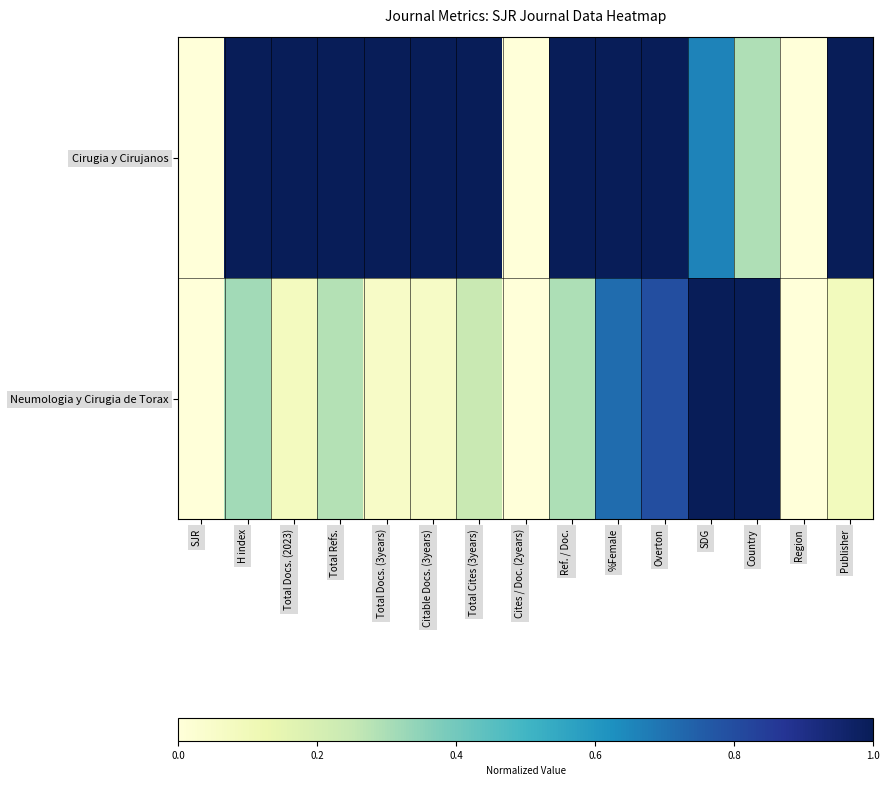

Reading right to left, what are all the values shown in this chart?

Cirugia y Cirujanos: Publisher=1.0	Region=0.0	Country=0.3	SDG=0.7	Overton=1.0	%Female=1.0	Ref. / Doc.=1.0	Cites / Doc. (2years)=0.0	Total Cites (3years)=1.0	Citable Docs. (3years)=1.0	Total Docs. (3years)=1.0	Total Refs.=1.0	Total Docs. (2023)=1.0	H index=1.0	SJR=0.0
Neumologia y Cirugia de Torax: Publisher=0.1	Region=0.0	Country=1.0	SDG=1.0	Overton=0.8	%Female=0.7	Ref. / Doc.=0.3	Cites / Doc. (2years)=0.0	Total Cites (3years)=0.2	Citable Docs. (3years)=0.1	Total Docs. (3years)=0.1	Total Refs.=0.3	Total Docs. (2023)=0.1	H index=0.3	SJR=0.0